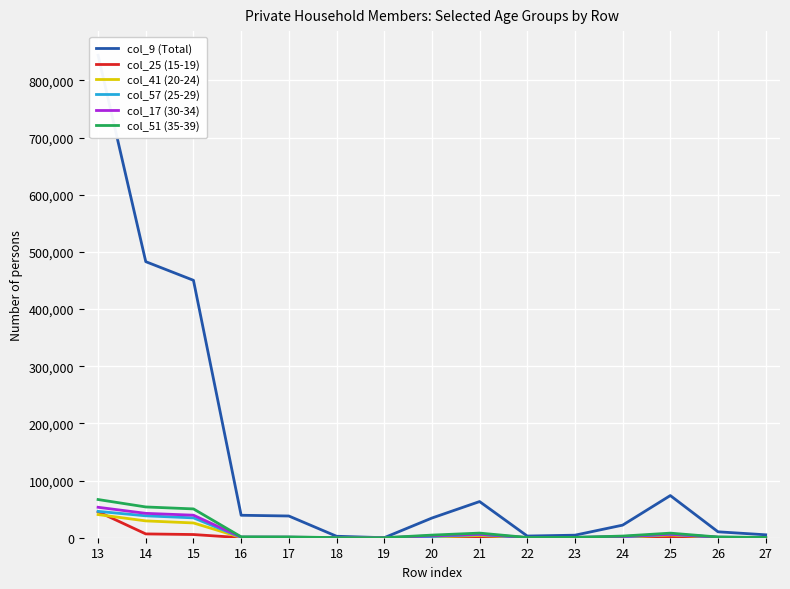

Is this an area chart (filled region under the line)?

No